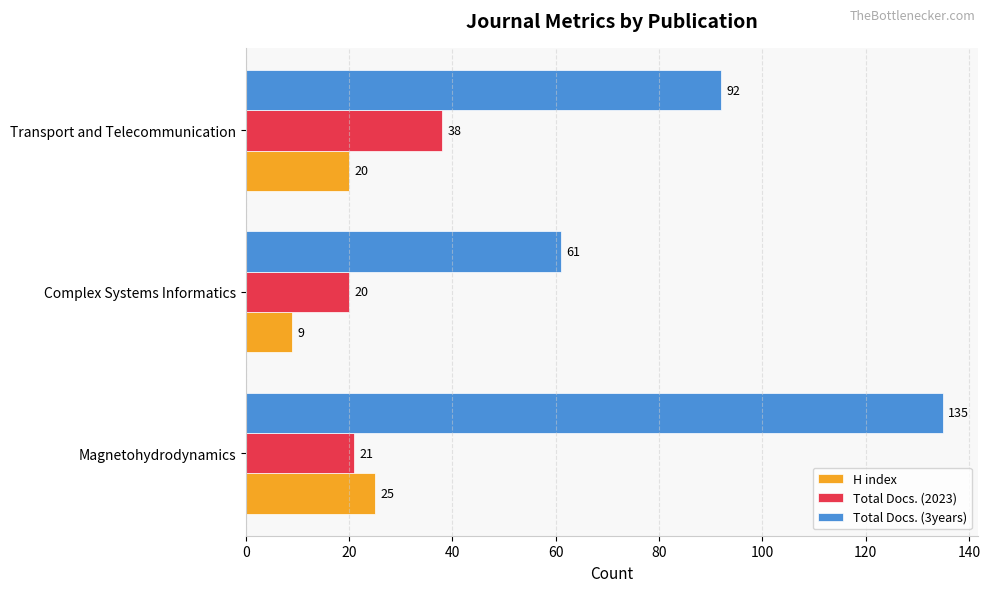

At which label is Total Docs. (3years) closest to 98?

Transport and Telecommunication